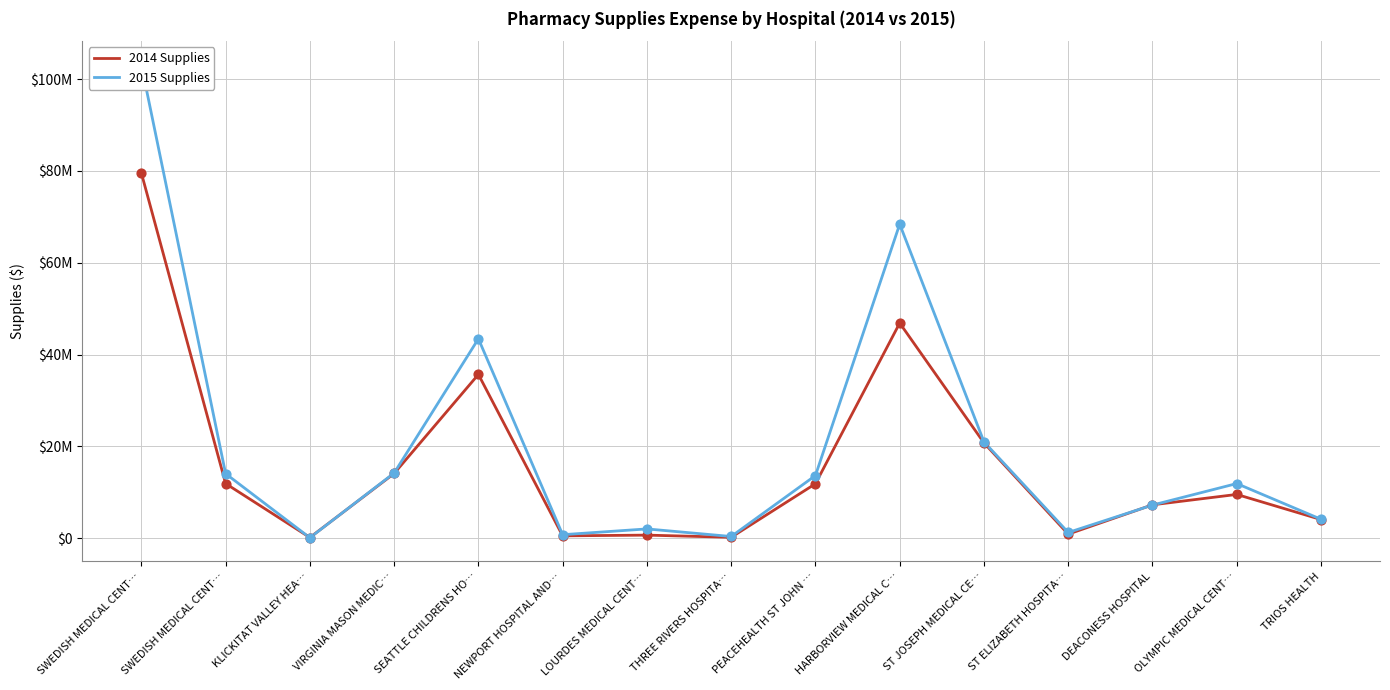

At which category is the sum across all series the highest?

SWEDISH MEDICAL CENT…